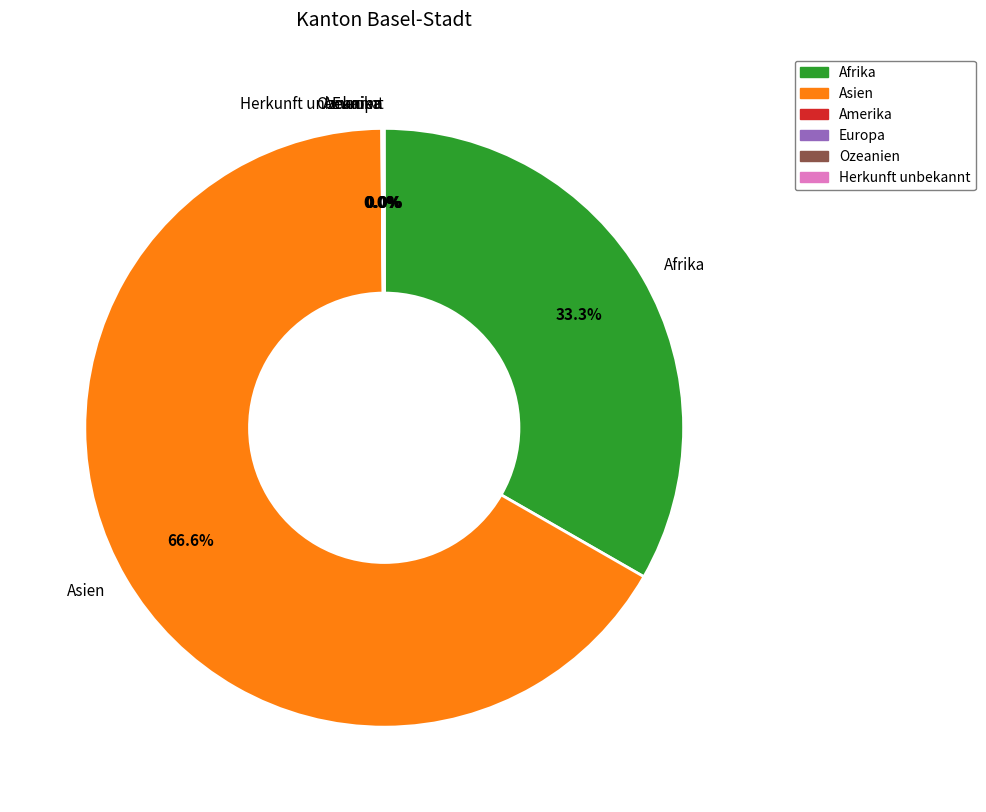

Is there any slice that represents more than half of the pie?

Yes